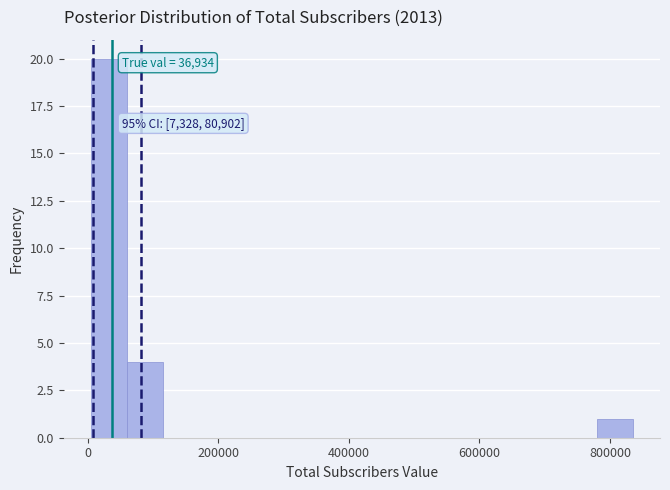

Read against the x-axis, roughly where is the centre of the tallest bar?

40000